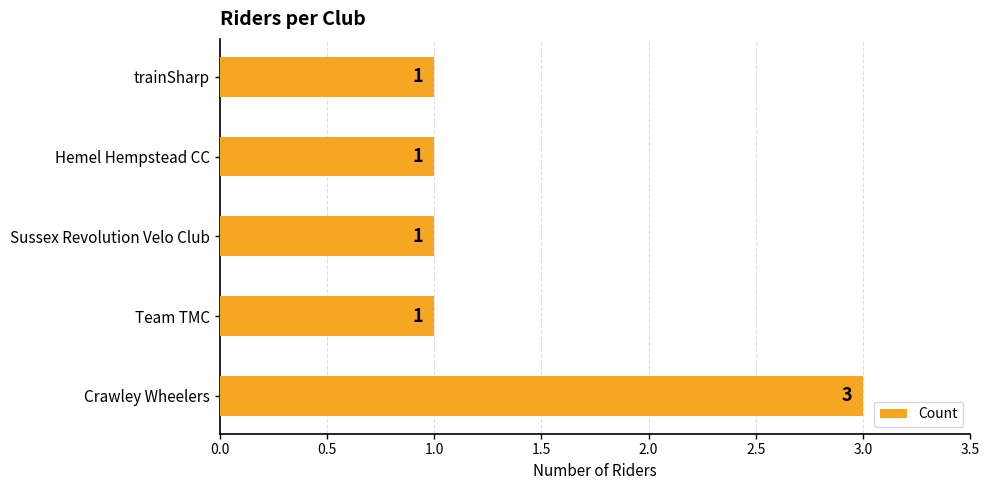

How many values are between 1 and 2?

4